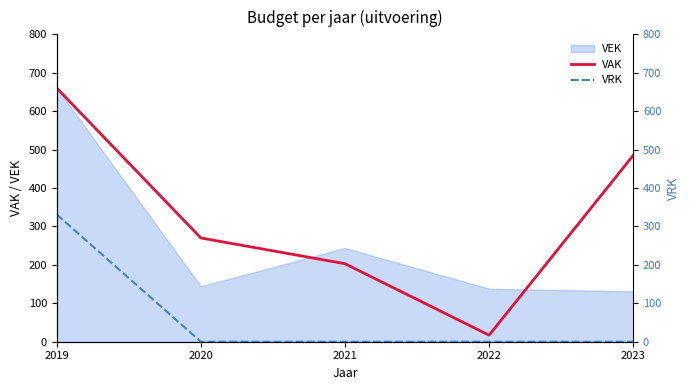

How many lines are shown in the chart?

2